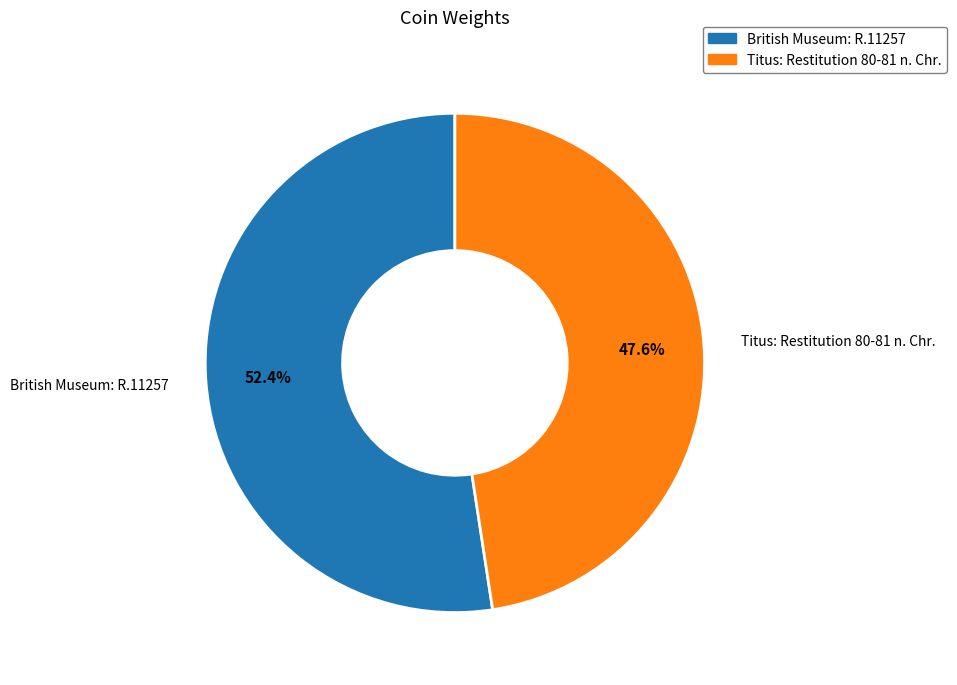

What percentage do Titus: Restitution 80-81 n. Chr. and British Museum: R.11257 together represent?

100.0%